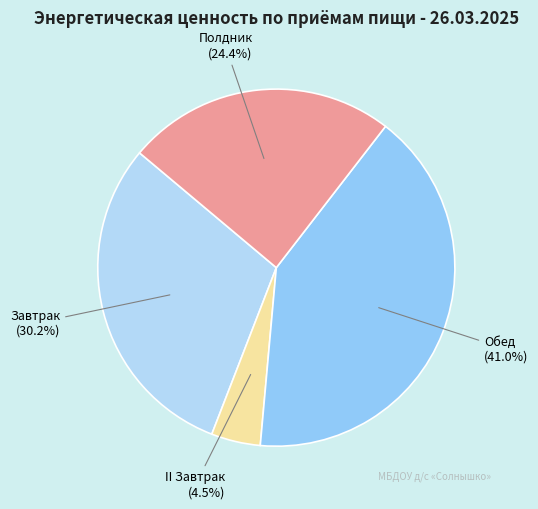

To the nearest percent, what portion does Полдник represent?

24%